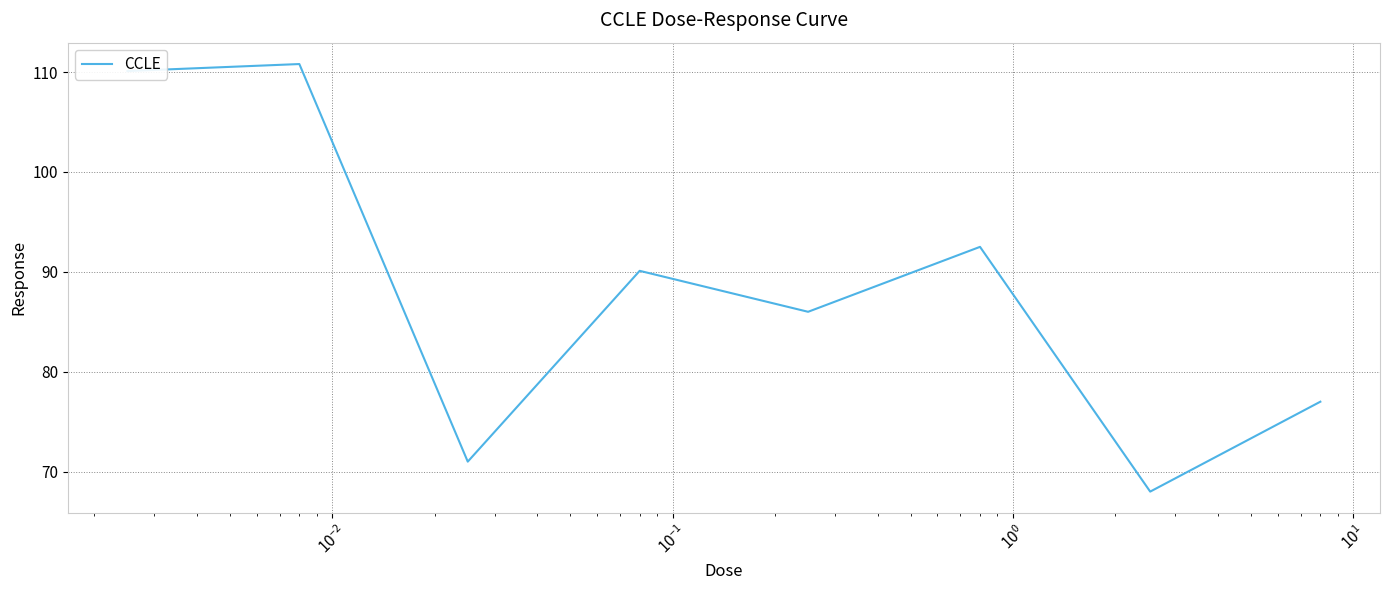

What is the difference between the maximum and minimum values?

42.8